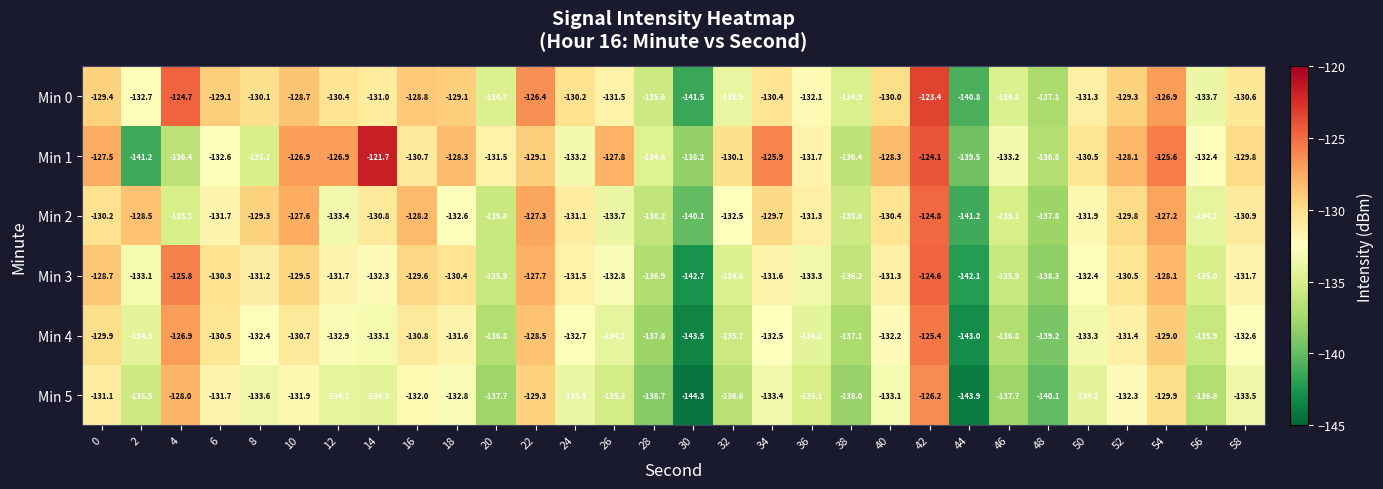

Which series has the largest total across all categories?

Min 1